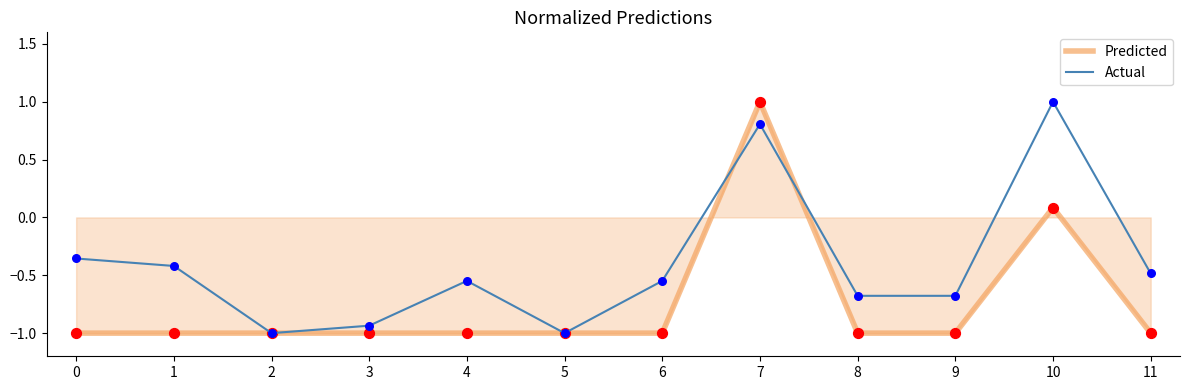

What is the total value across all series at 6?

-1.5